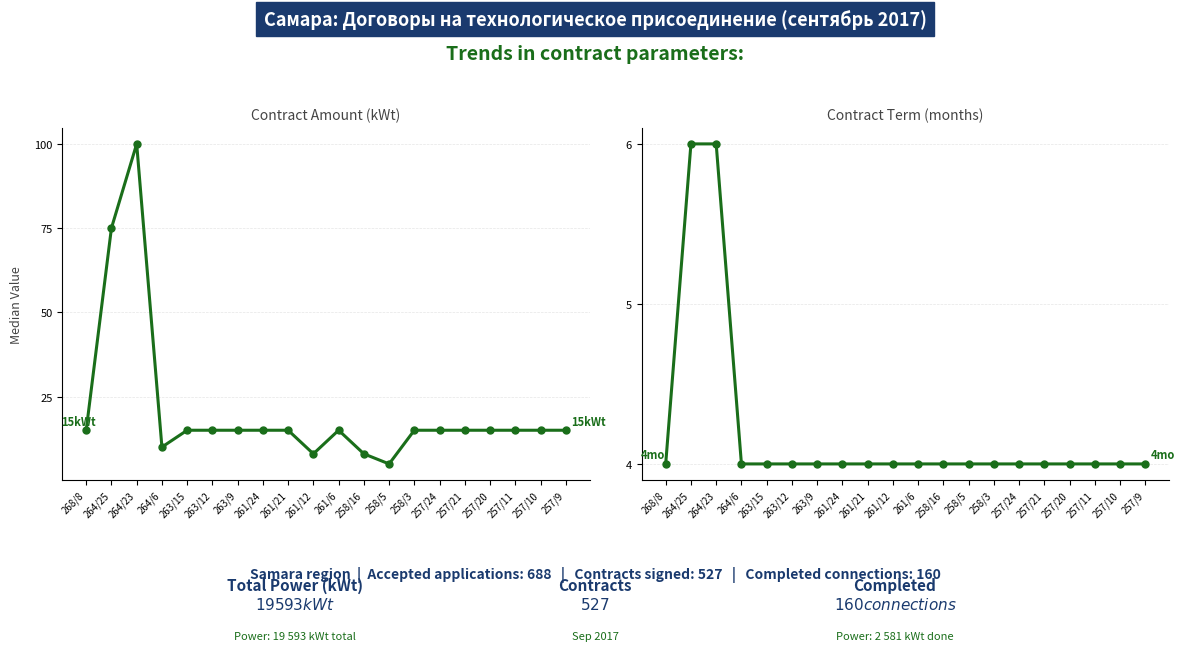

The value of Contract Term (months) at 264/25 is 3. True or false?

False